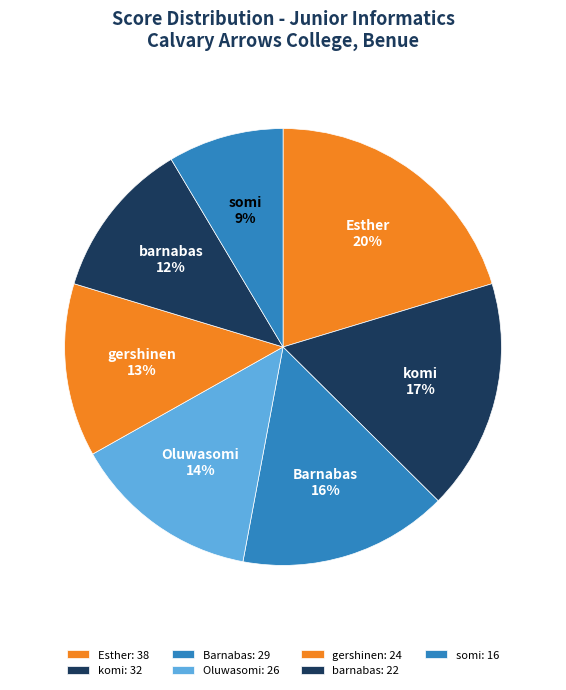

To the nearest percent, what percentage of the pie is Oluwasomi?

14%